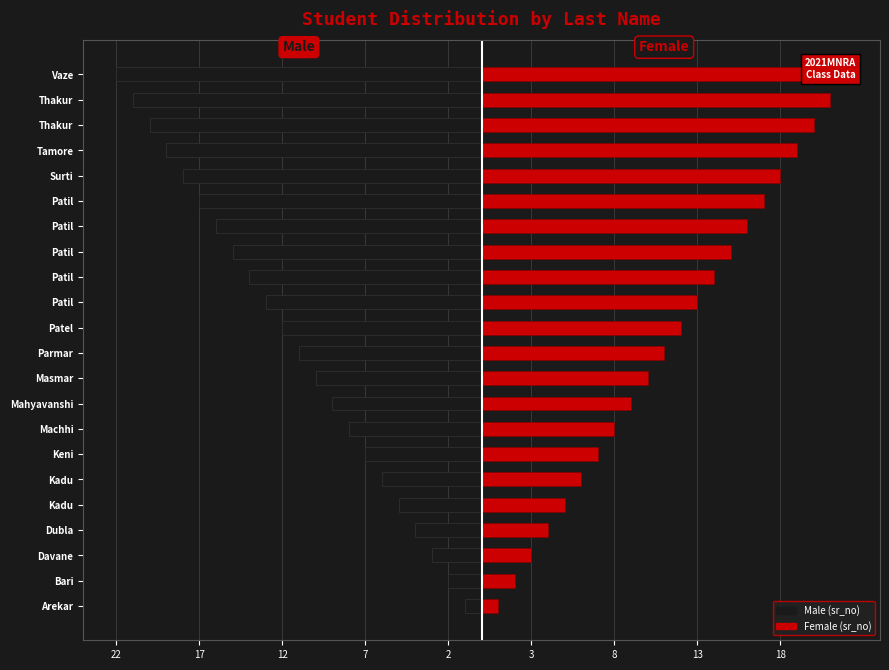

Rank the series by their average value, from highest to lowest.

Female (sr_no), Male (sr_no)